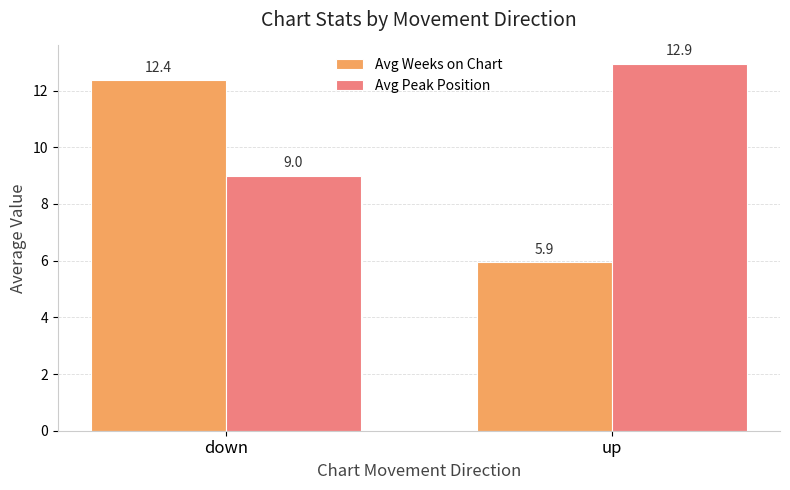

Reading left to right, extract all data points from this chart.

Avg Weeks on Chart: down=12.4	up=5.9
Avg Peak Position: down=9.0	up=12.9